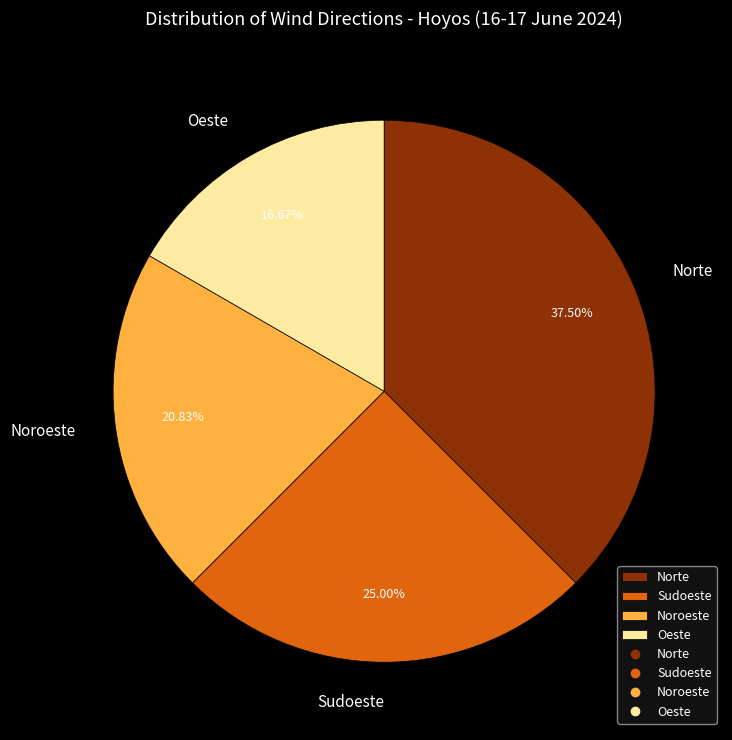

Which category has the smallest portion of the pie?

Oeste